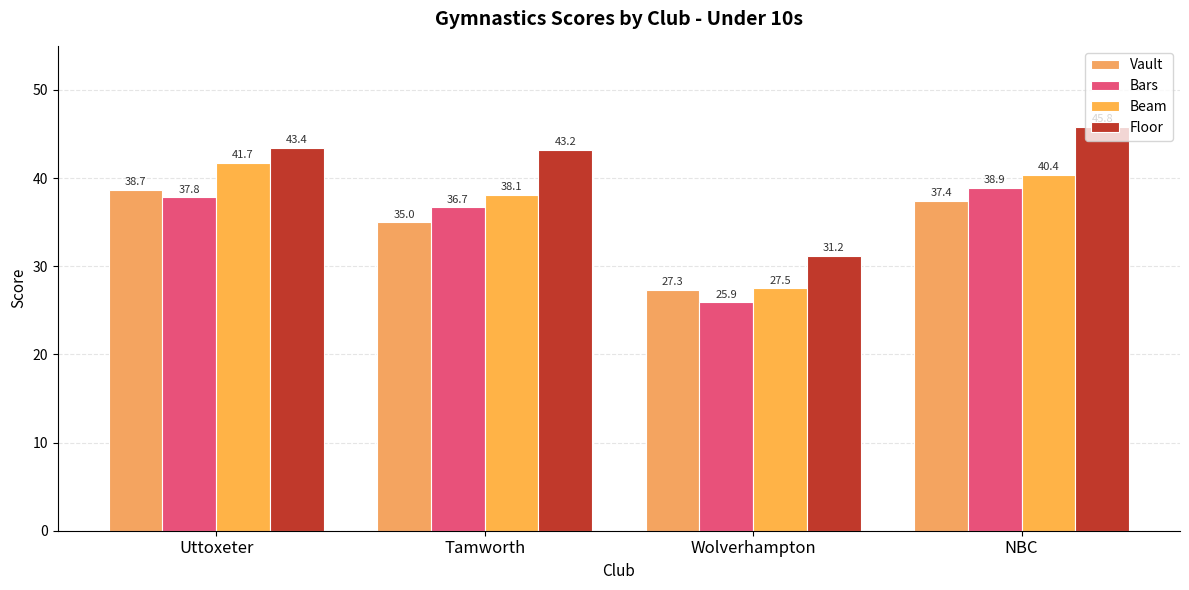

Does the chart contain stacked bars?

No